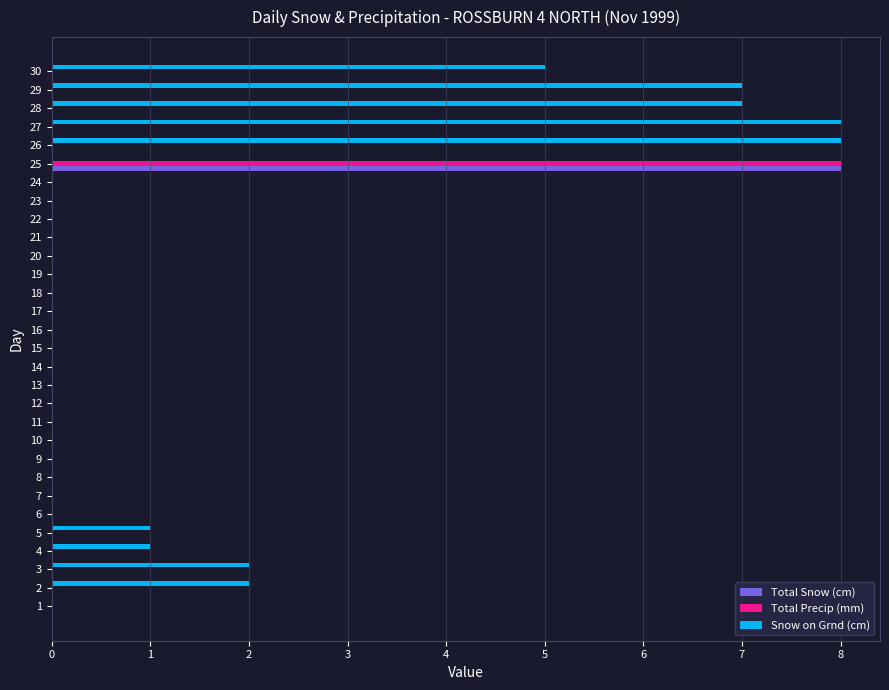

What is the maximum value for Total Snow (cm)?

8